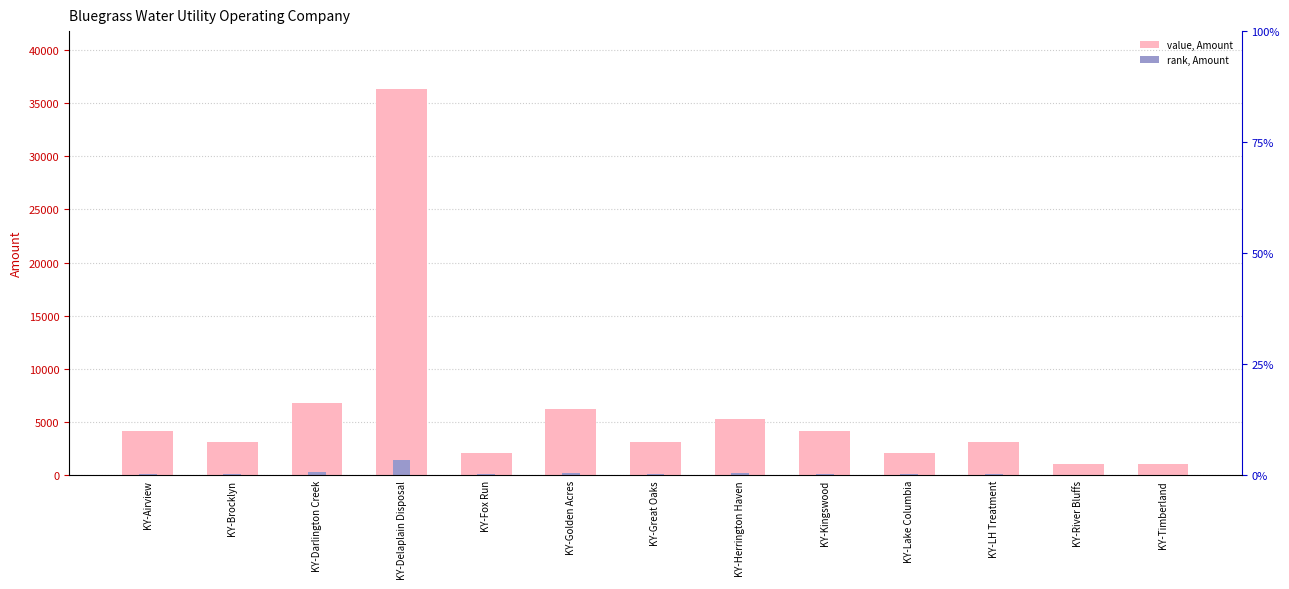

What is the difference between the maximum and minimum values?

35249.8